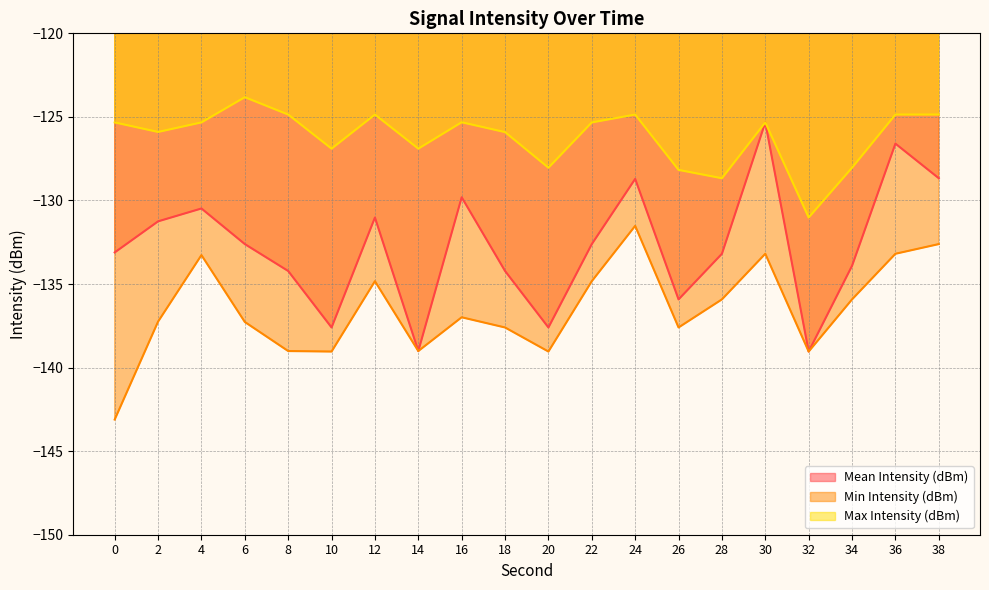

Read the Min Intensity (dBm) value at 10.

-139.0